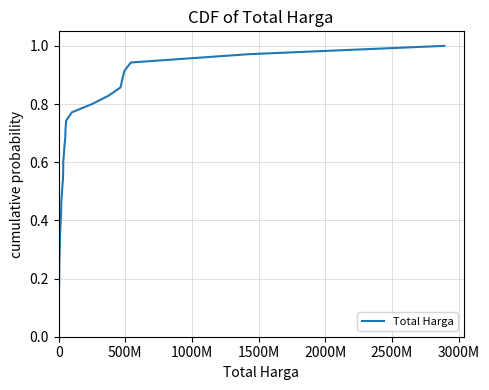

What is the average value?

0.5